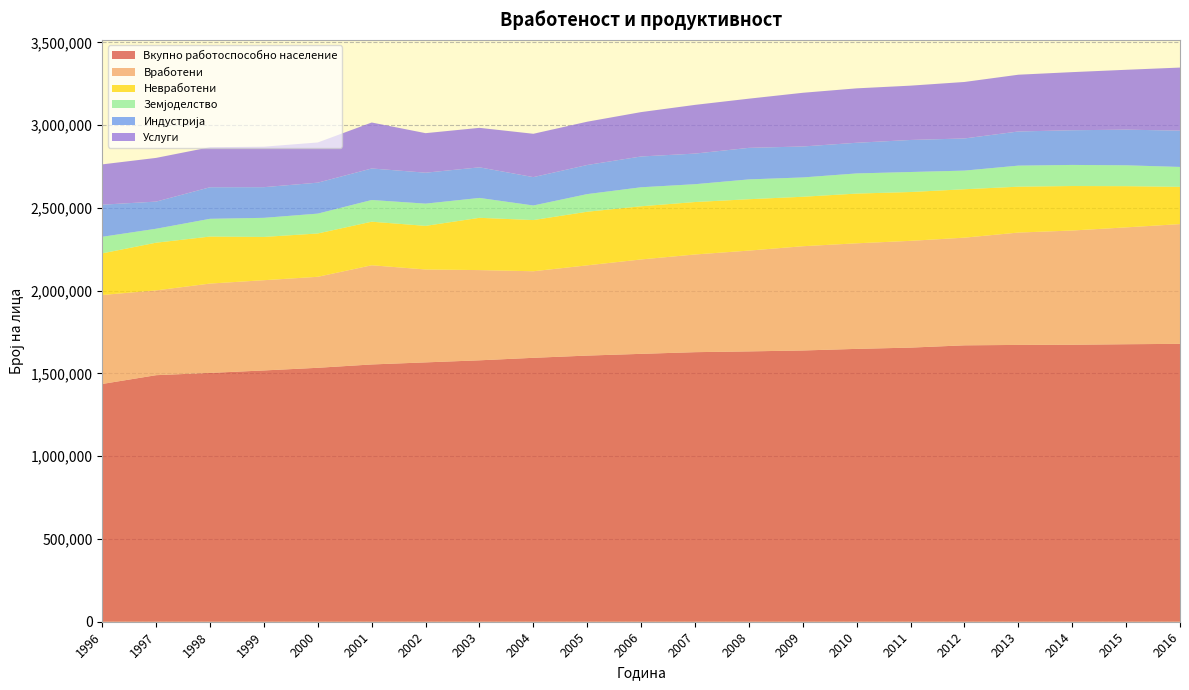

Reading left to right, list all the values displayed in this chart.

Вкупно работоспособно население: 1436602.0	1489625.0	1503365.0	1518250.0	1534256.0	1554420.0	1566953.0	1579450.0	1594557.0	1607997.0	1618482.0	1628635.0	1633341.0	1638869.0	1648522.0	1656214.8	1669964.8	1672460.2	1673494.2	1676659.2	1678889.5
Вработени: 537591.0	512301.0	539762.0	545222.0	549846.0	599308.0	561341.0	545108.0	522995.0	545253.0	570404.0	590234.0	609015.0	629901.0	637855.2	645085.2	650553.8	678837.8	690188.2	705991.0	723550.2
Невработени: 251489.0	288213.0	284064.0	261452.0	261711.0	263196.0	263483.0	315868.0	309286.0	323934.0	321274.0	316905.0	310409.0	298873.0	300439.0	294963.2	292501.5	277219.2	268809.5	248933.2	225048.8
Земјоделство: 100067.0	84256.0	107249.0	115361.0	119971.0	131094.0	134293.0	120132.0	88050.0	106533.0	114777.0	107717.0	119749.0	116668.0	121770.8	120893.2	112584.8	127185.8	127438.2	126126.2	120303.2
Индустрија: 193975.0	163988.0	190674.0	185283.0	187066.0	190458.0	186917.0	184855.0	171390.0	175868.0	186085.0	184928.0	190530.0	187077.0	185242.5	193554.0	194302.5	206259.5	209528.8	215318.5	219326.0
Услуги: 243548.0	264056.0	241839.0	244580.0	242809.0	277755.0	238868.0	238583.0	261810.0	261523.0	268117.0	294305.0	297189.0	324410.0	328778.2	328206.2	341242.2	343013.2	351151.5	361713.2	381054.6